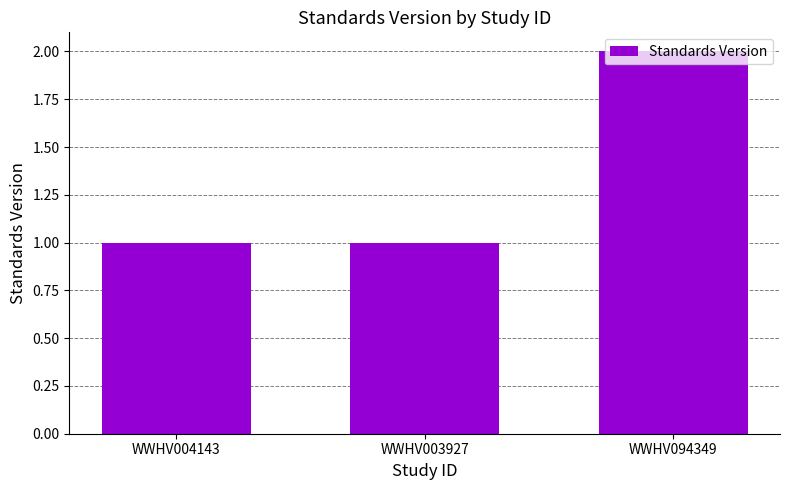

What is the average value?

1